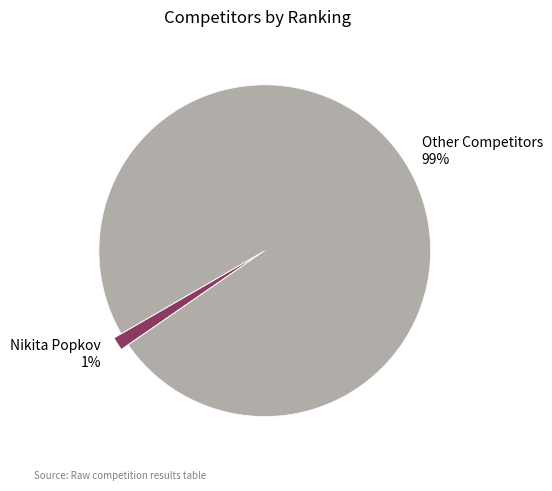

Between Nikita Popkov 1% and Other Competitors 99%, which is larger?

Other Competitors 99%